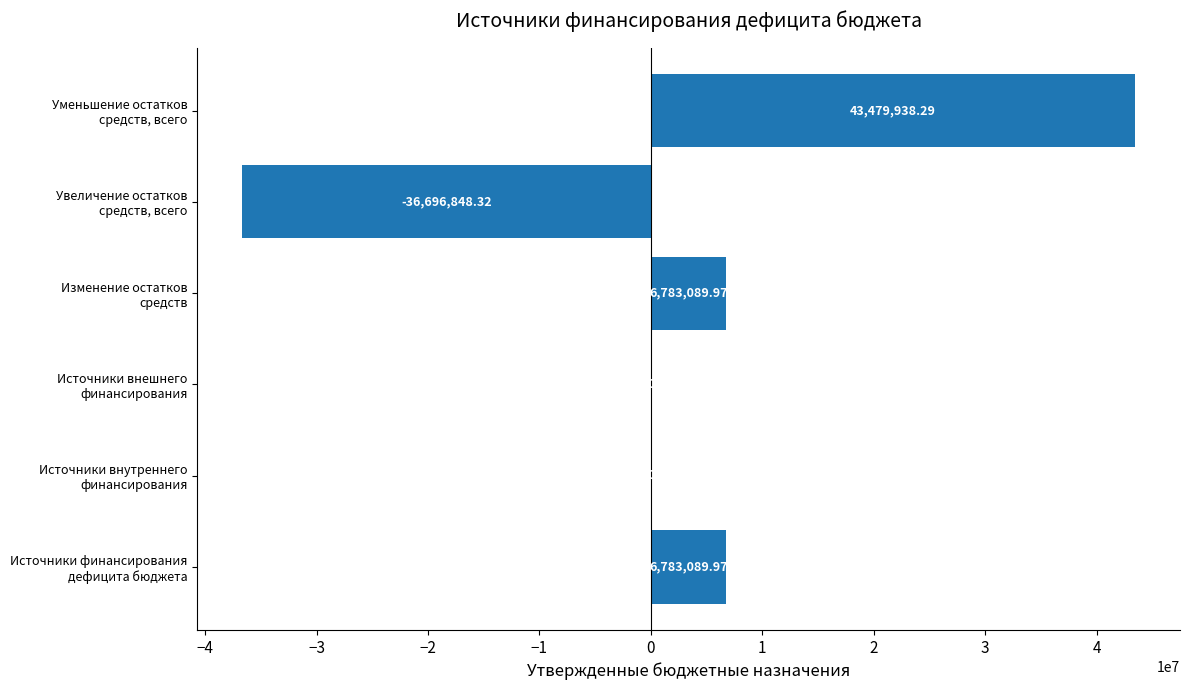

What is the sum of all values?

20349269.9